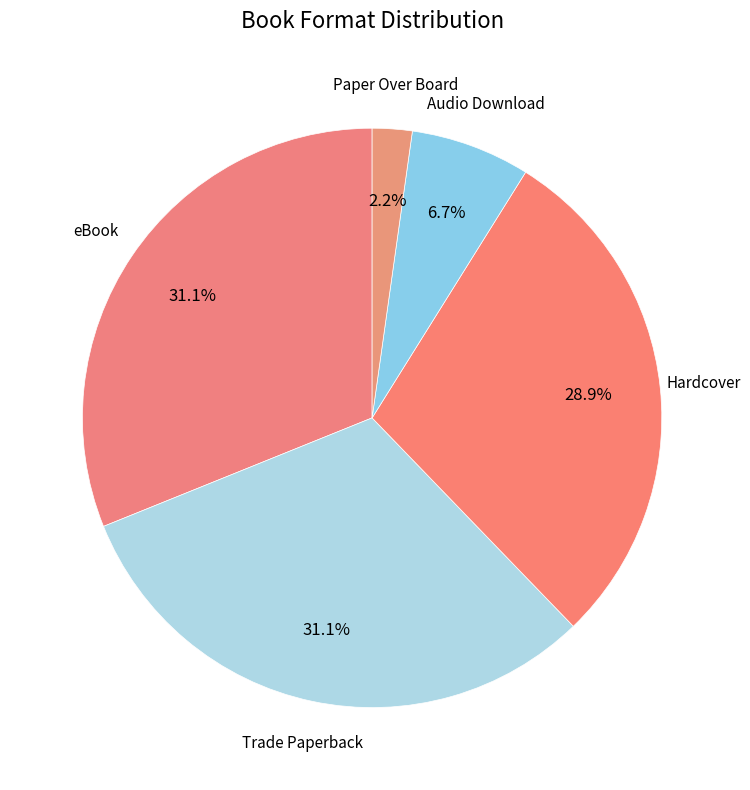

Combined, do Audio Download and Hardcover account for over 50%?

No